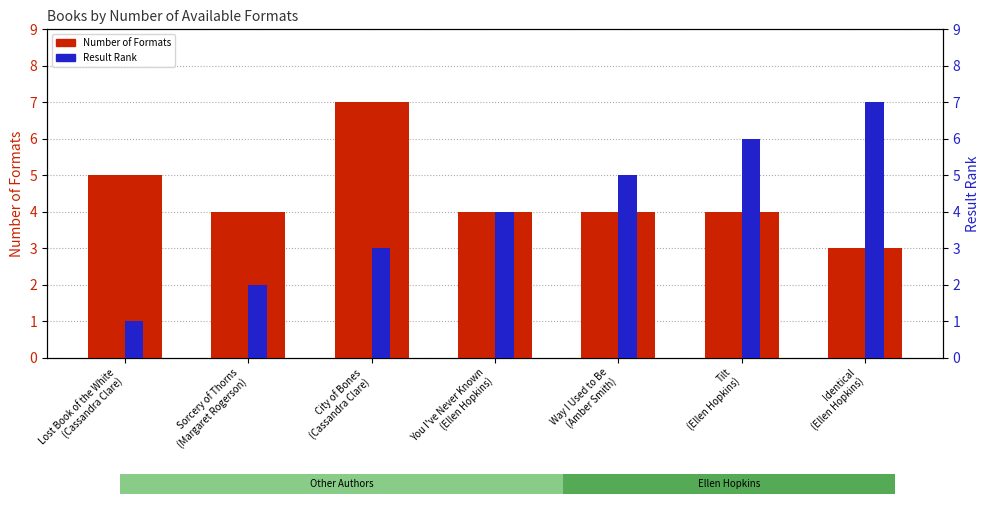

How many data points in Number of Formats are less than 4?

1